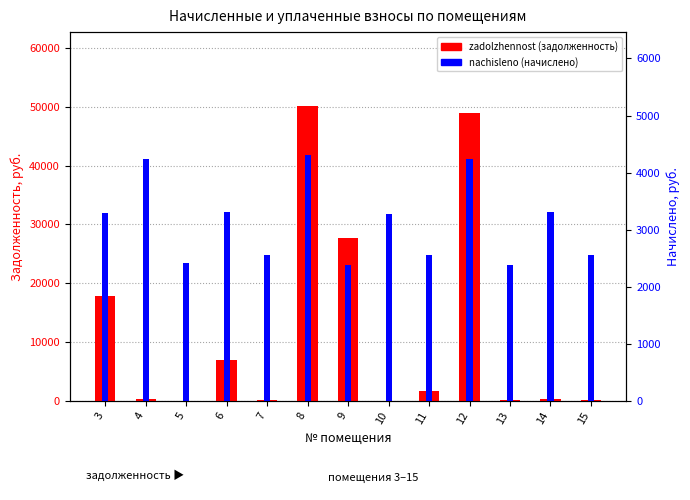

Reading right to left, what are all the values shown in this chart?

zadolzhennost: 15=212.4	14=275.7	13=198.5	12=48883.4	11=1734.9	10=0.0	9=27729.1	8=50155.2	7=213.1	6=6942.2	5=0.0	4=353.6	3=17773.3
nachisleno: 15=2549.4	14=3308.6	13=2381.6	12=4235.8	11=2549.4	10=3276.7	9=2381.6	8=4307.6	7=2557.4	6=3316.7	5=2421.6	4=4243.8	3=3284.8